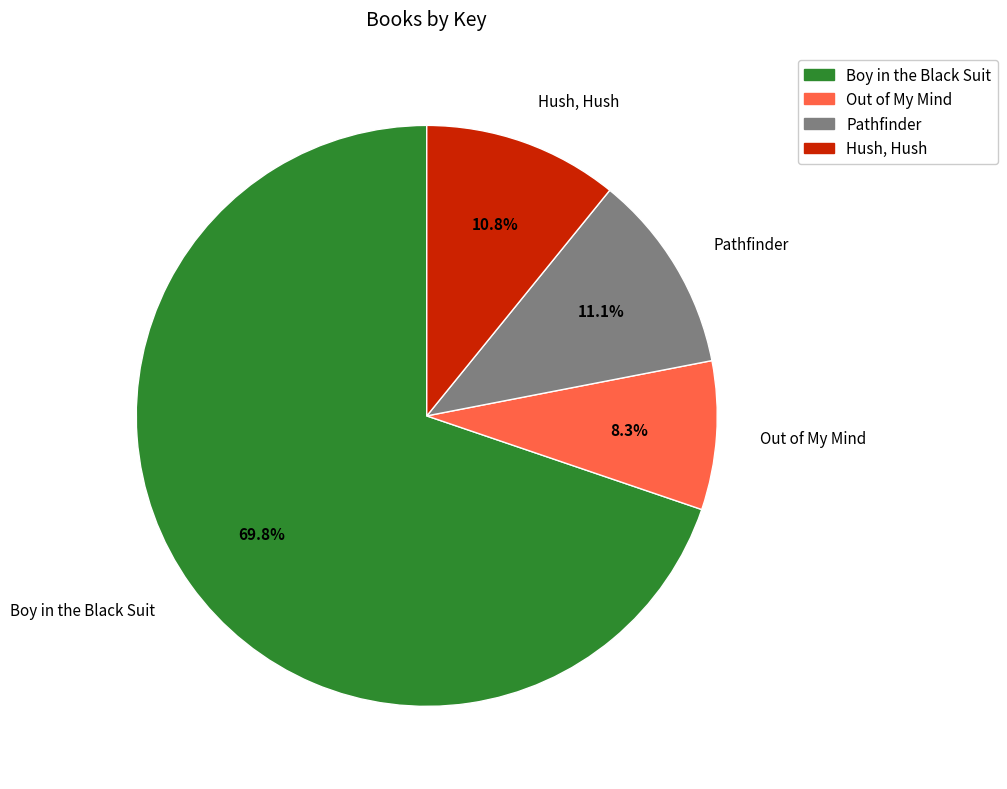

Which slice is the smallest?

Out of My Mind